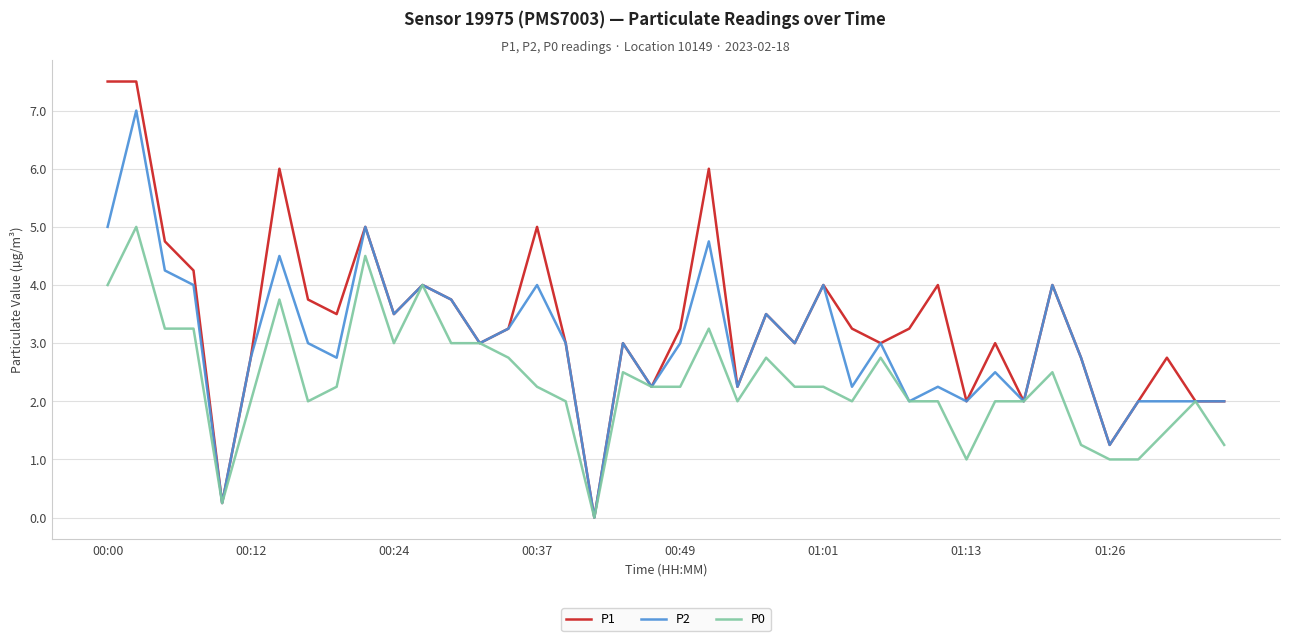

What is the highest value of the P0 series?

5.0